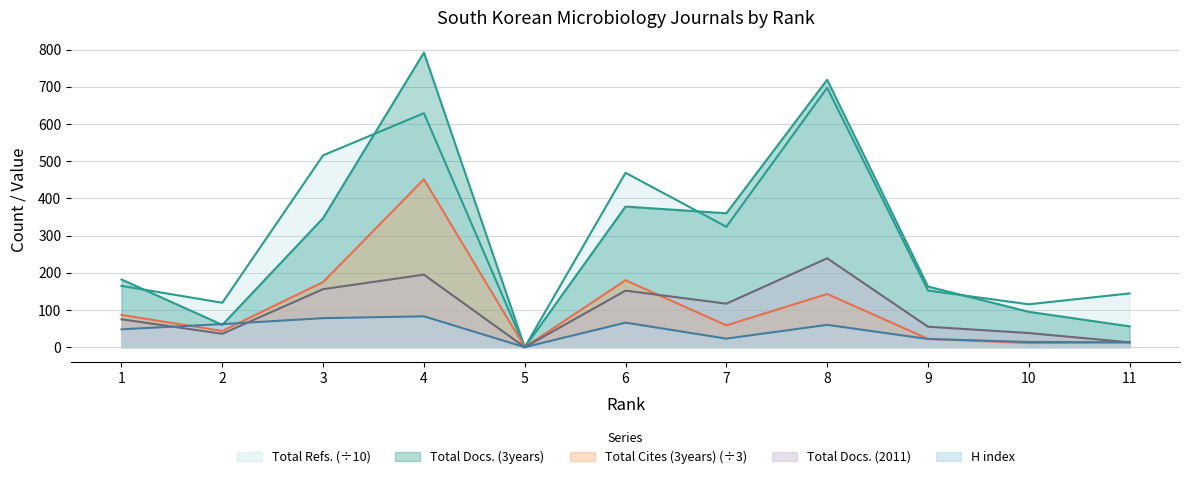

Is it true that Total Docs. (2011) equals 55.0 at 9?

True